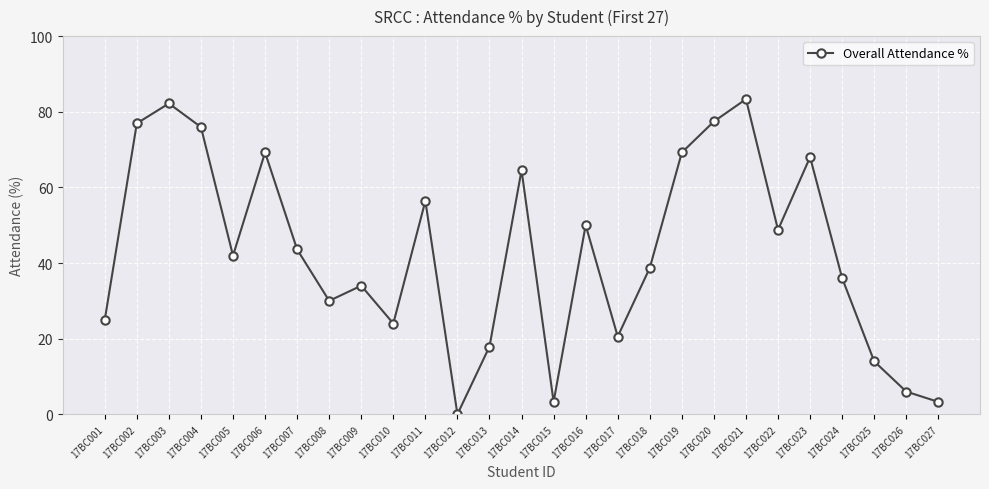

What is the average value?

43.0